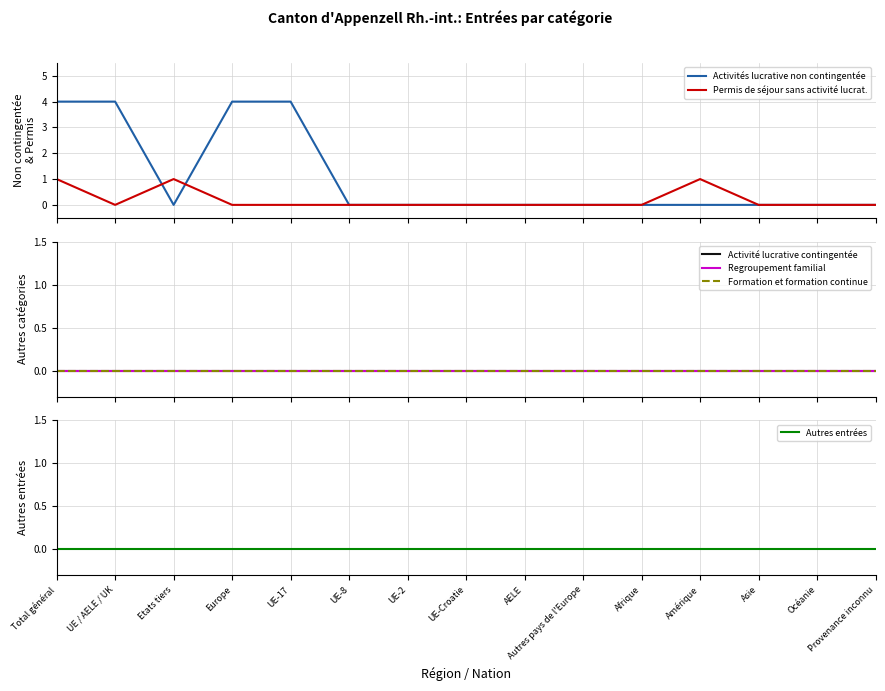

What is the difference between the highest and lowest values at Europe?

4